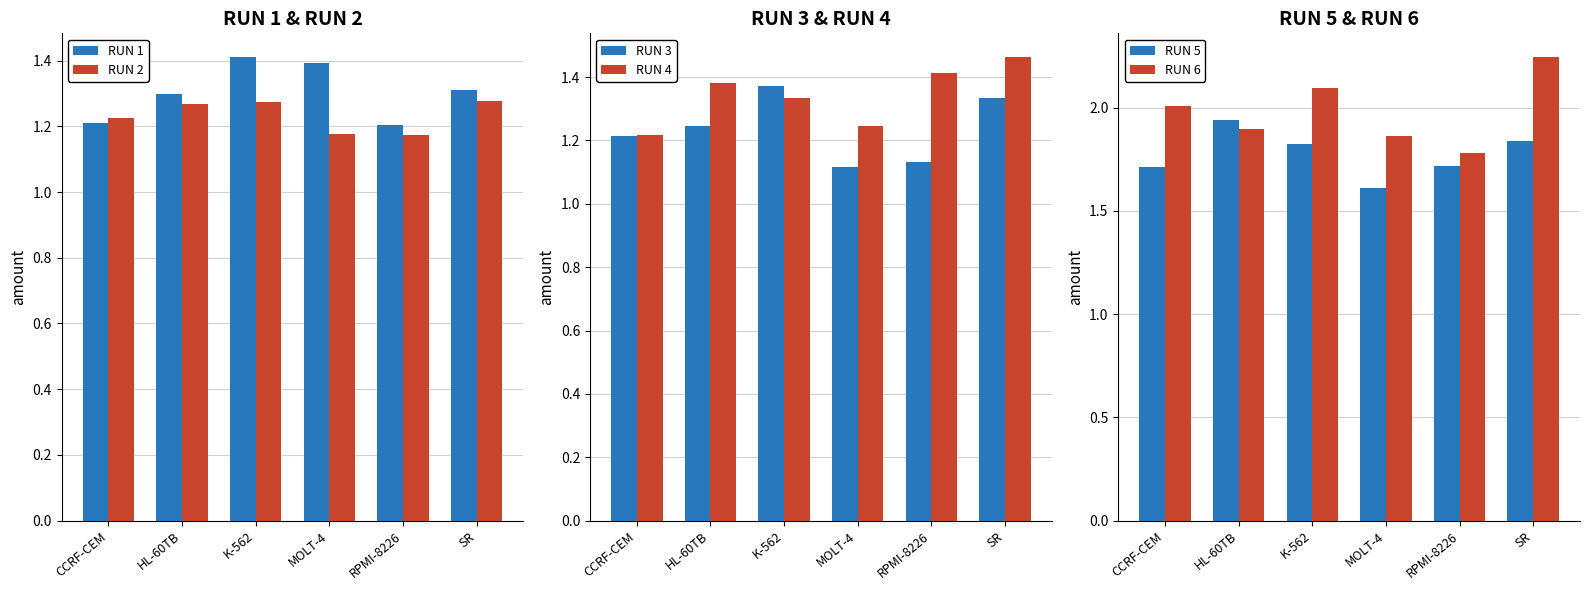

What is the spread (max minus min) of values at HL-60TB?

0.7